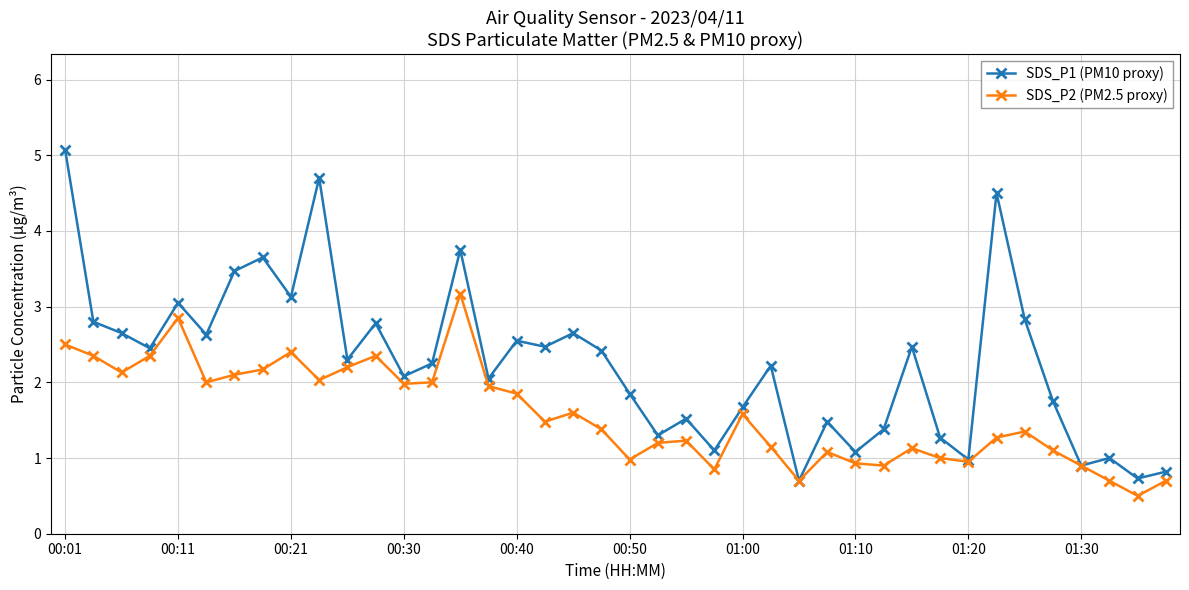

List the series in order of their overall mean, lowest first.

SDS_P2 (PM2.5 proxy), SDS_P1 (PM10 proxy)